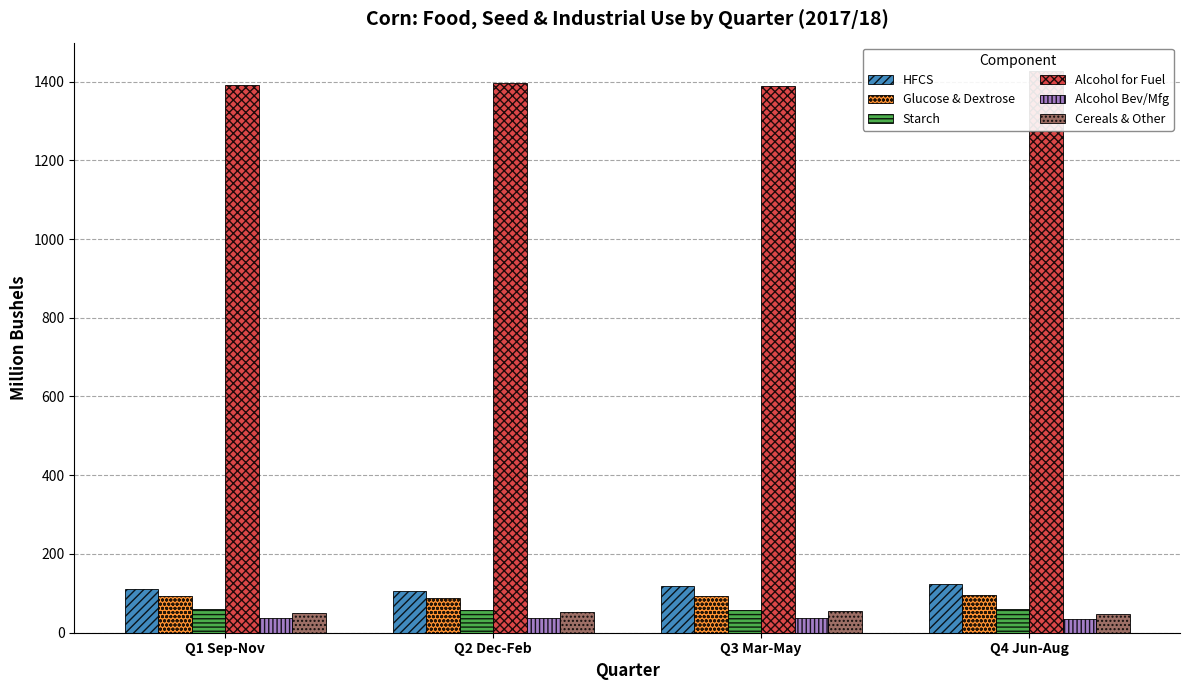

What is the difference between the Starch values at Q2 Dec-Feb and Q3 Mar-May?

1.7